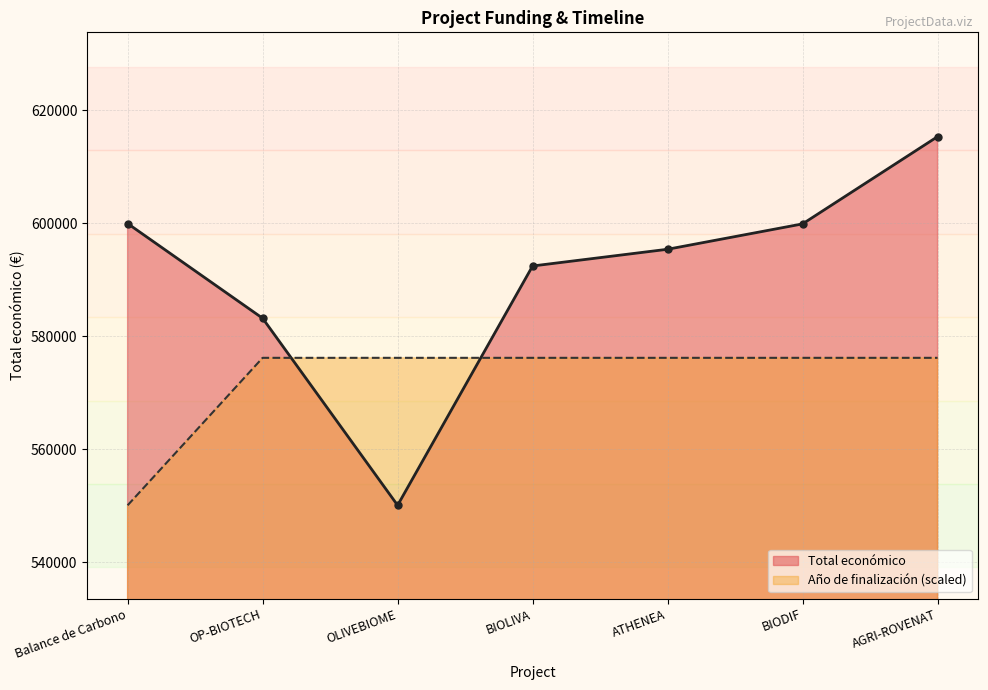

How many data points in Año de finalización are less than 576216?

1